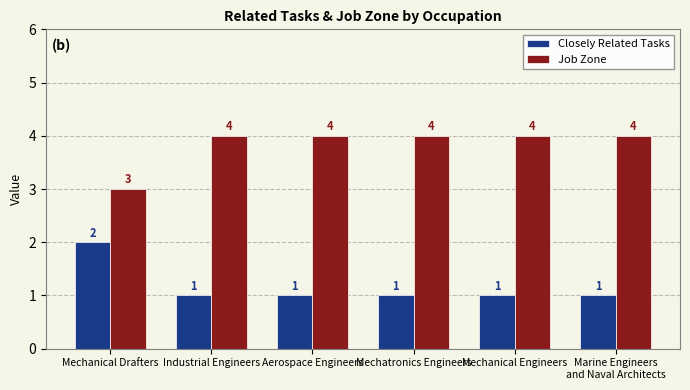

What are all the series names shown in the legend?

Closely Related Tasks, Job Zone